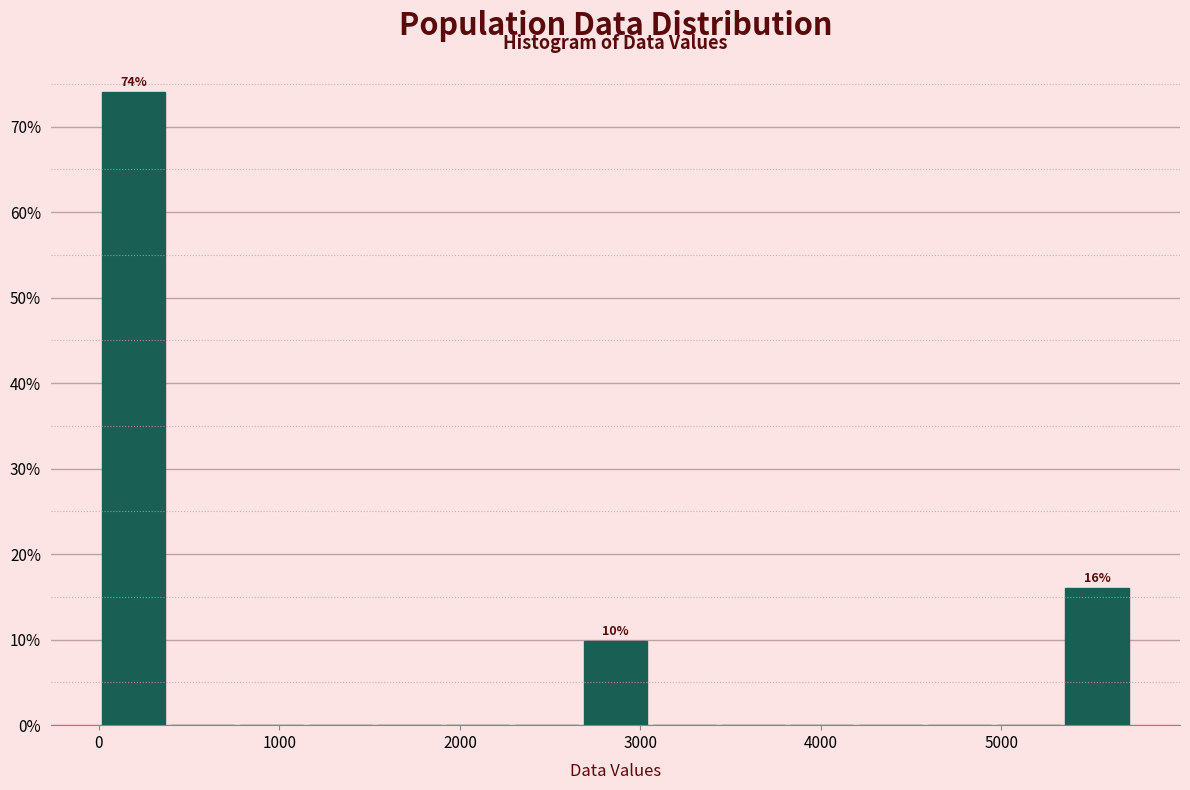

Around what value on the x-axis is the tallest bar? Give the approximate position of its centre, as read against the axis.

200